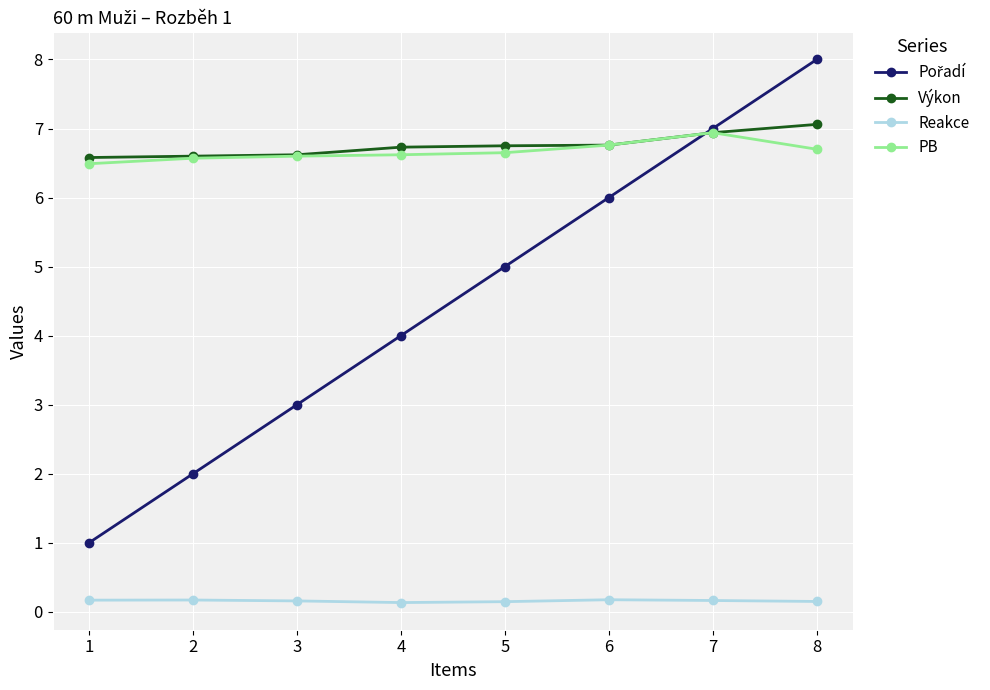

True or false: PB and Reakce intersect in this chart.

False